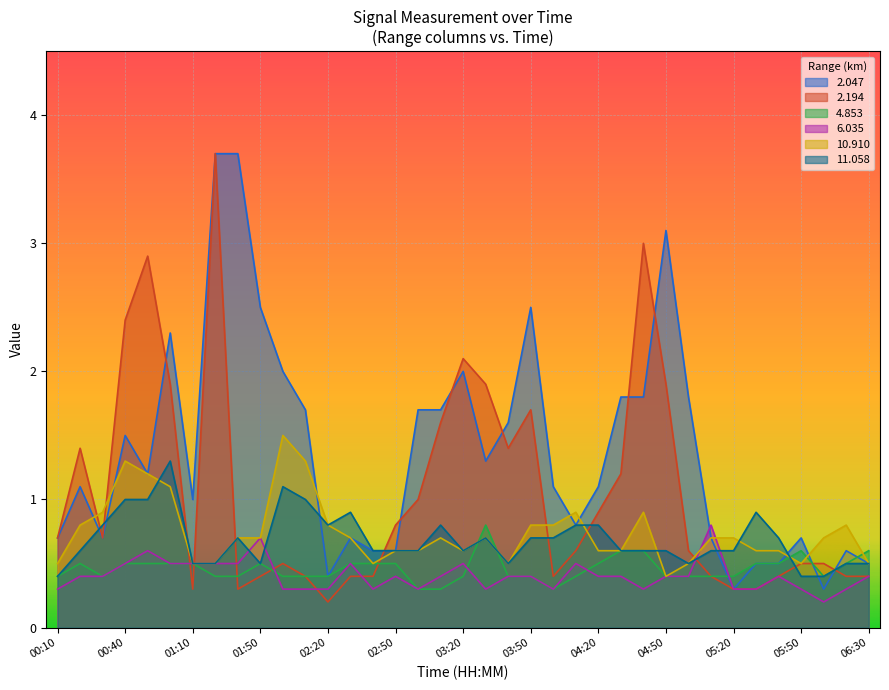

Where is the first local minimum for   2.194?

00:30